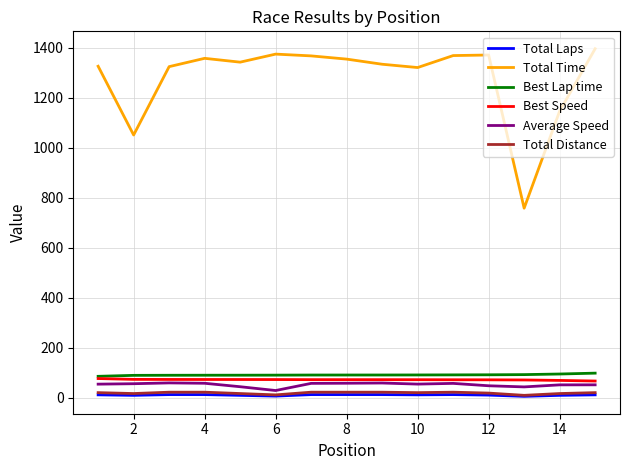

True or false: Average Speed and Total Distance intersect in this chart.

False